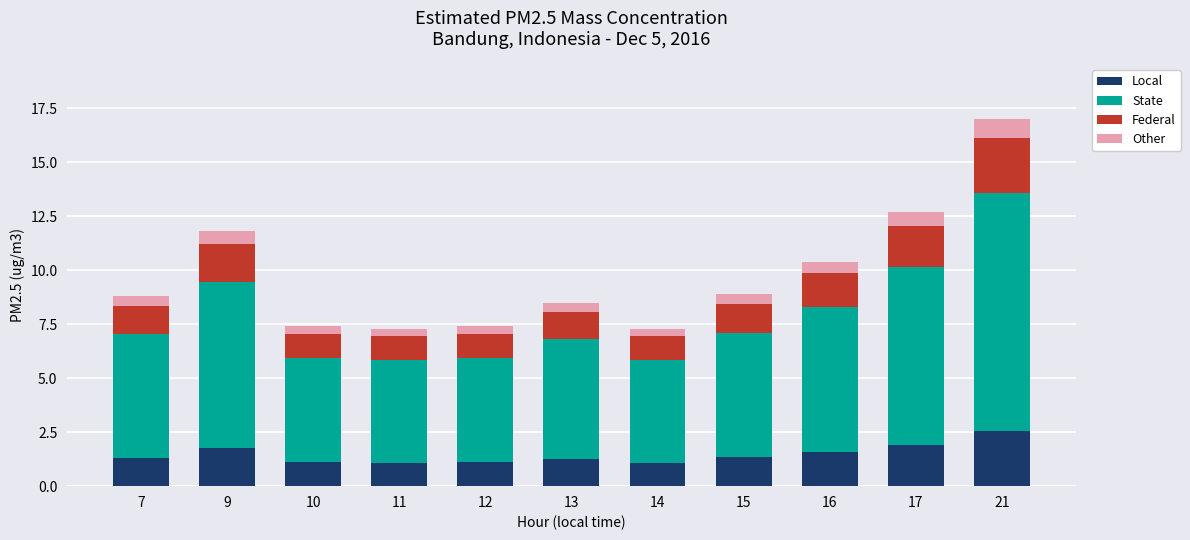

How many categories are shown in the chart?

11